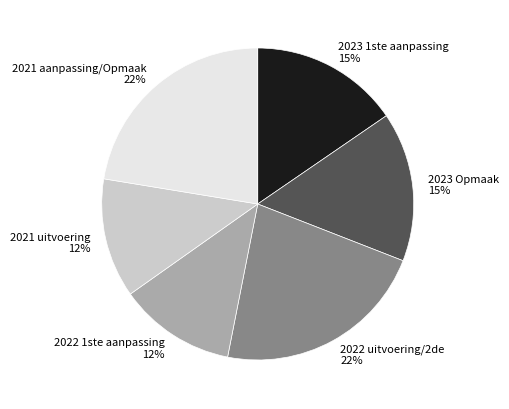

Approximately how many times larger is the value at 2021 aanpassing/Opmaak 22% compared to 2023 1ste aanpassing 15%?

1.5